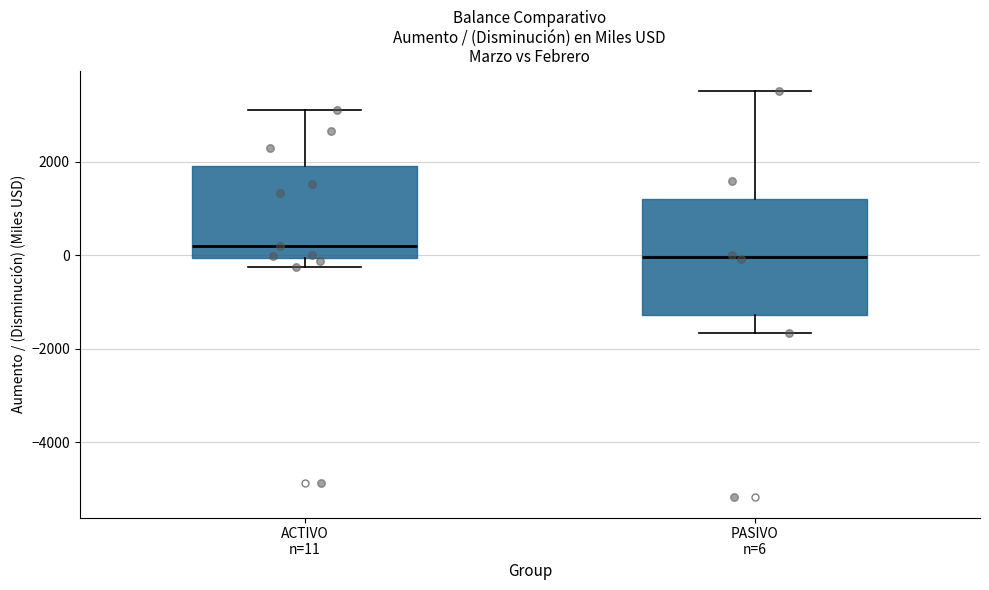

Which box is the tallest, from its lower edge to its upper edge?

PASIVO n=6